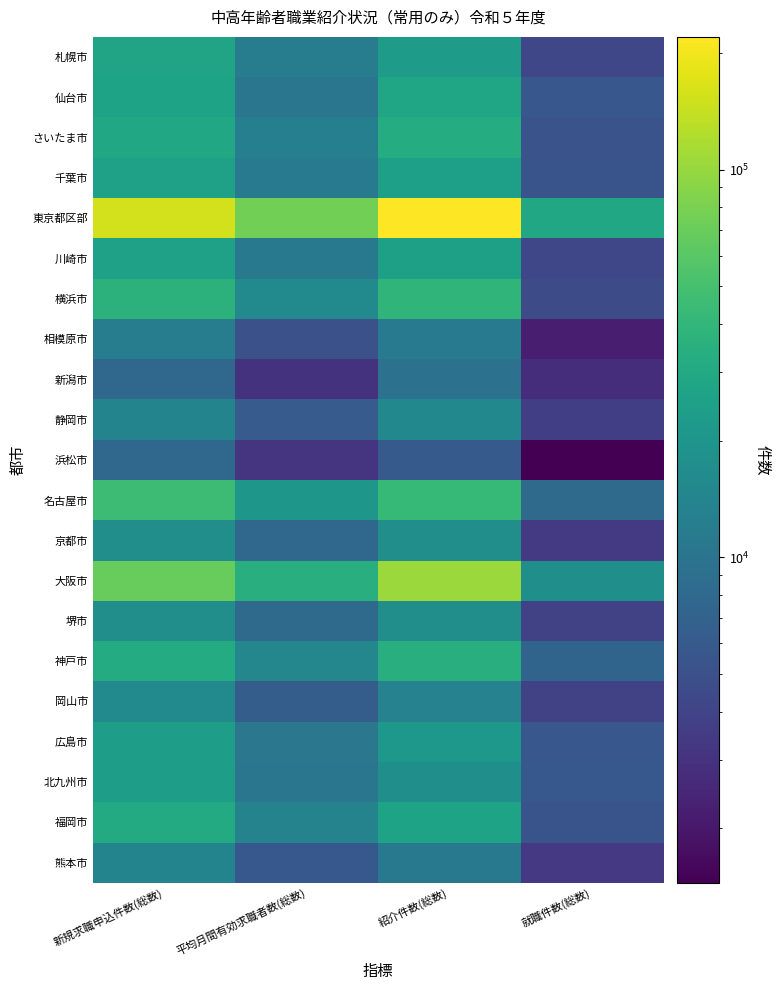

Which series has the largest range (max minus min)?

東京都区部